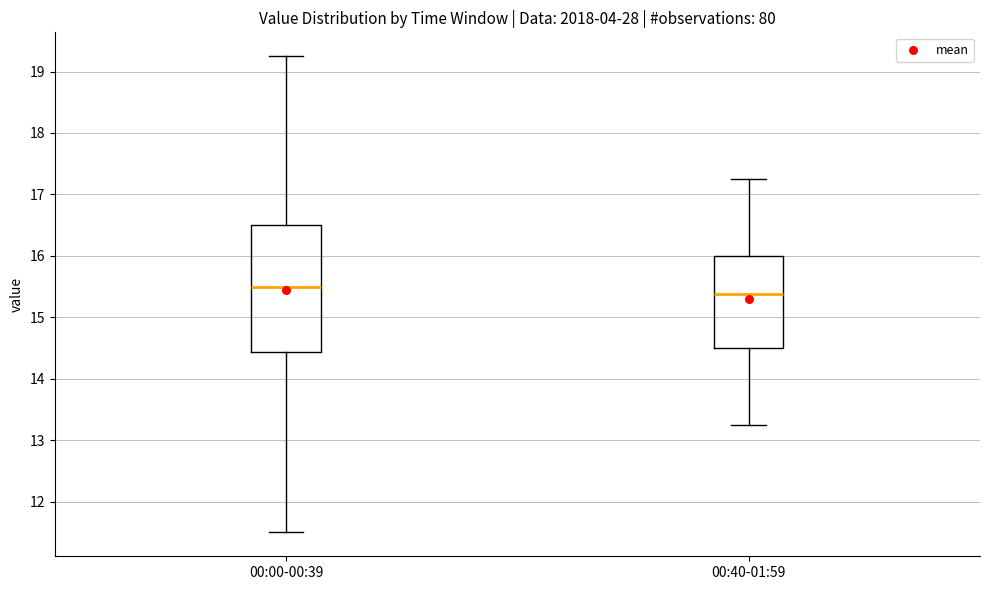

Which box's median line is the lowest?

00:40-01:59